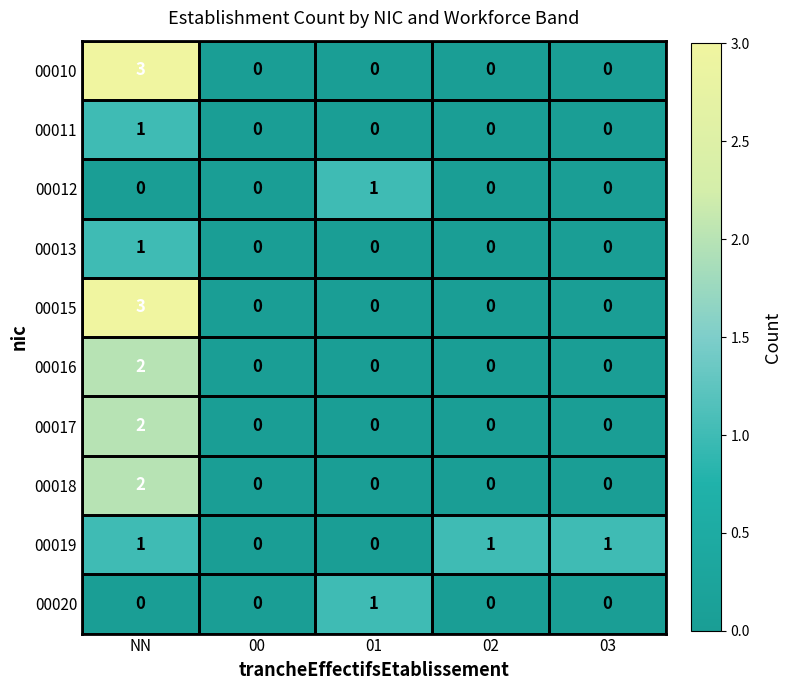

How many categories are shown in the chart?

5